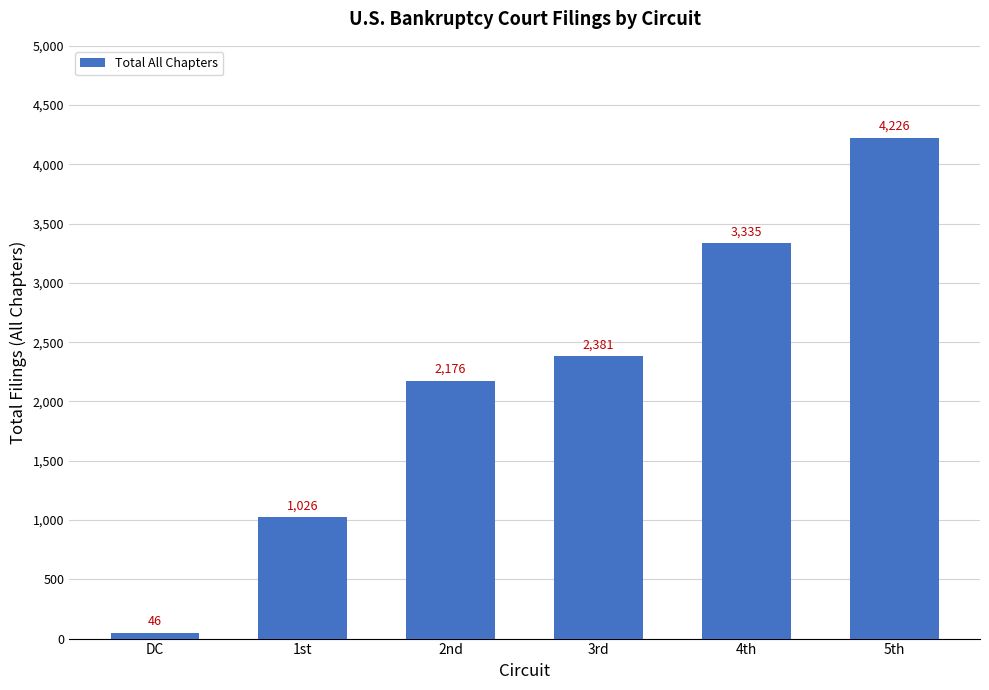

How many values are between 1026 and 3335?

4